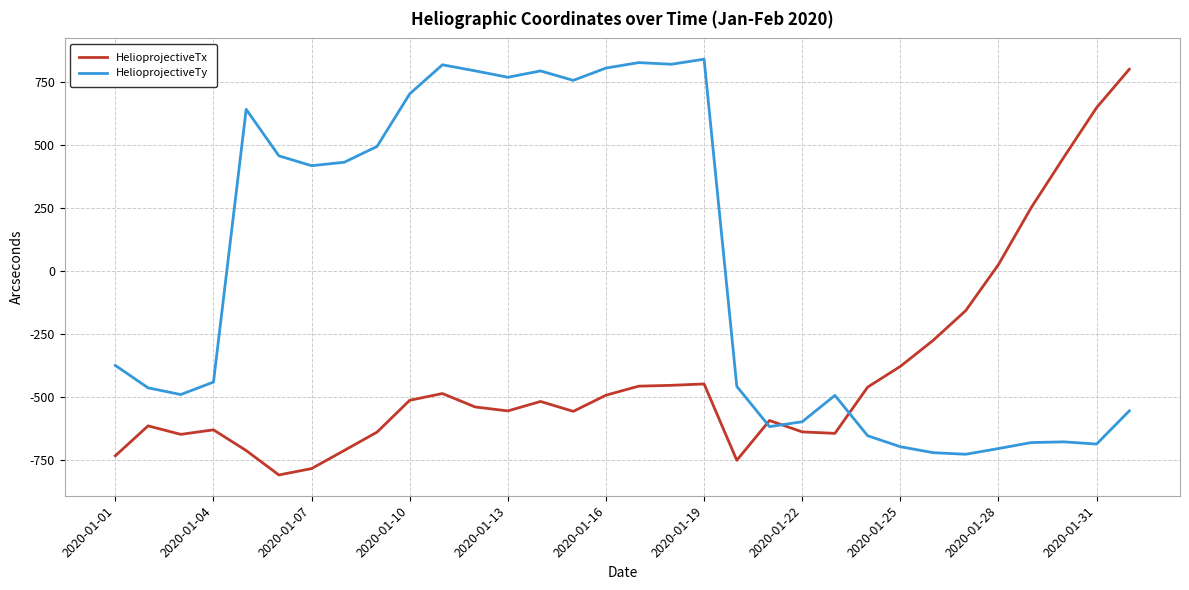

True or false: HelioprojectiveTy and HelioprojectiveTx intersect in this chart.

True